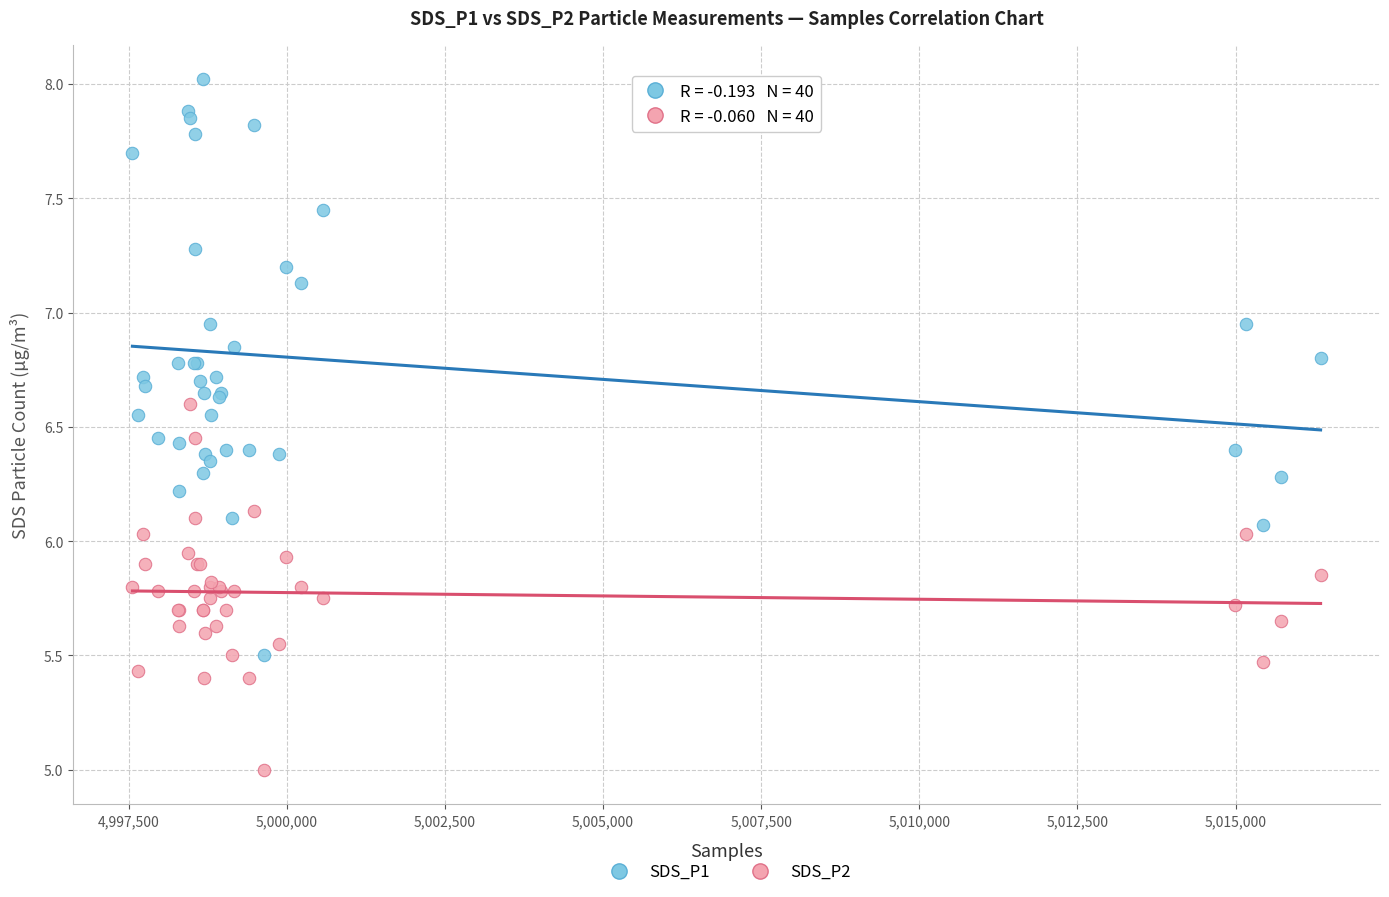

Which series contains the highest Y value?

SDS_P1